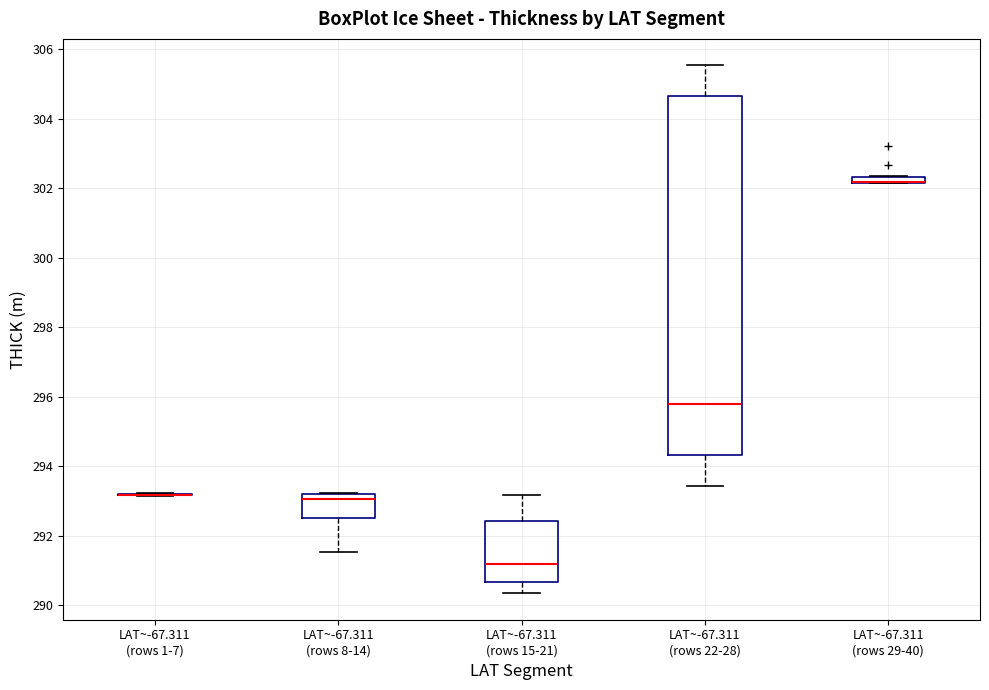

Where is the lower edge of the box for LAT~-67.311 (rows 15-21) on the y-axis? The values are not printed on the chart, so give them approximately, as read against the axis.

290.6